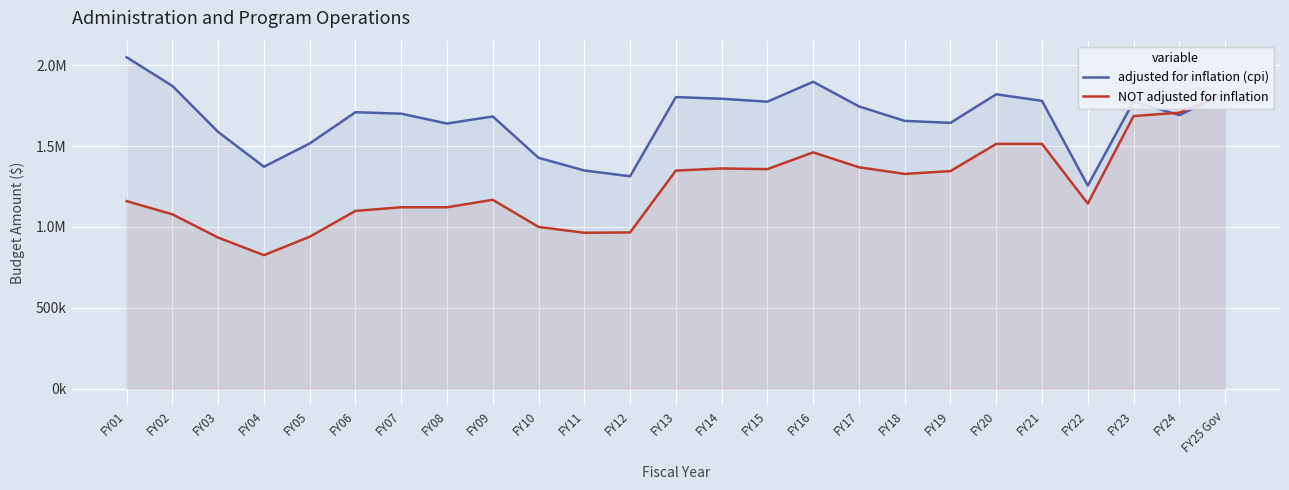

What is the sum of the NOT adjusted for inflation values at FY12 and FY17?

2334785